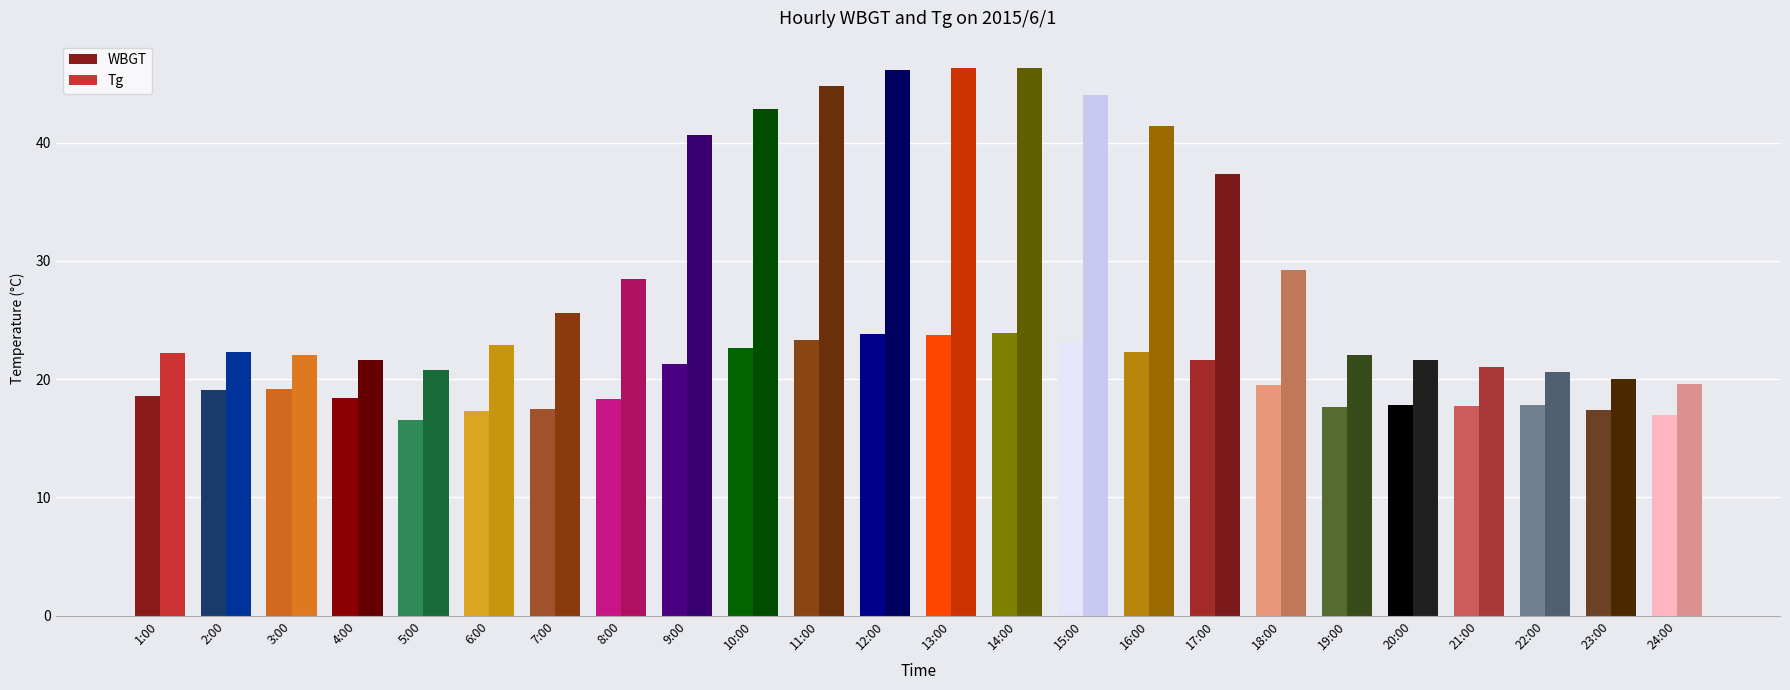

What is the highest value of the WBGT series?

18.6